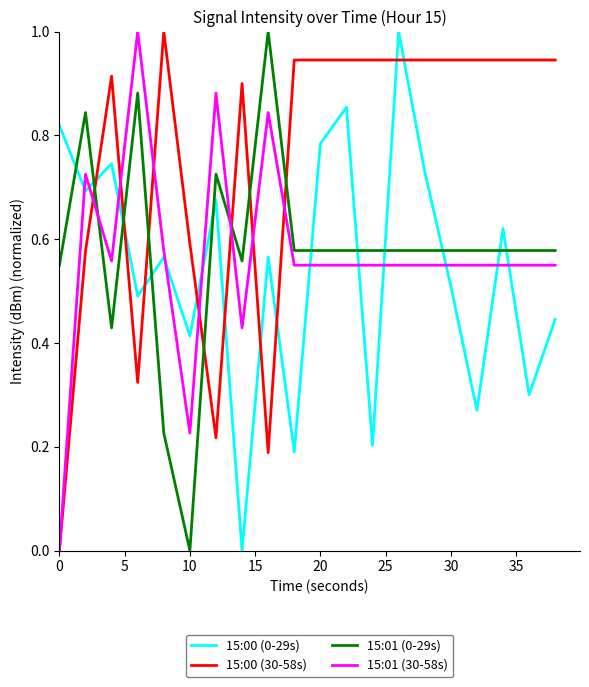

True or false: 15:01 (0-29s) and 15:00 (0-29s) intersect in this chart.

True